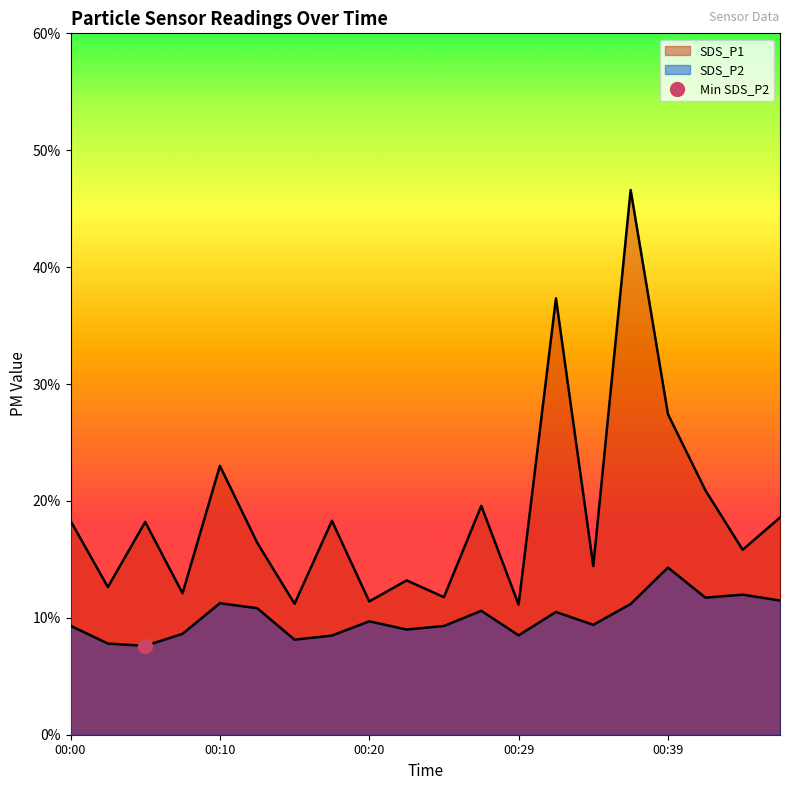

What is the difference between the SDS_P1 values at 00:12 and 00:34?

2.0